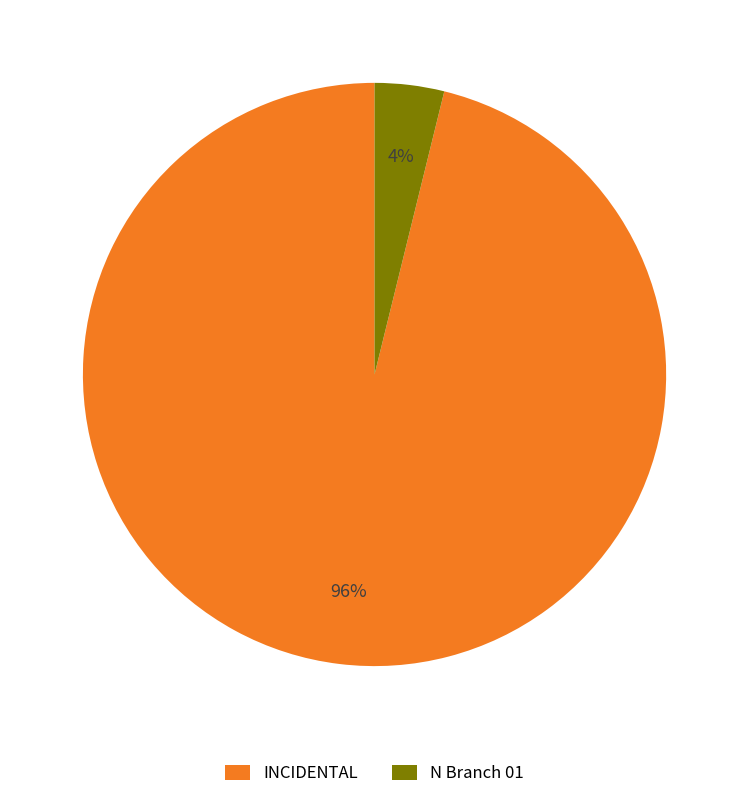

Rank the categories by value from lowest to highest.

N Branch 01, INCIDENTAL